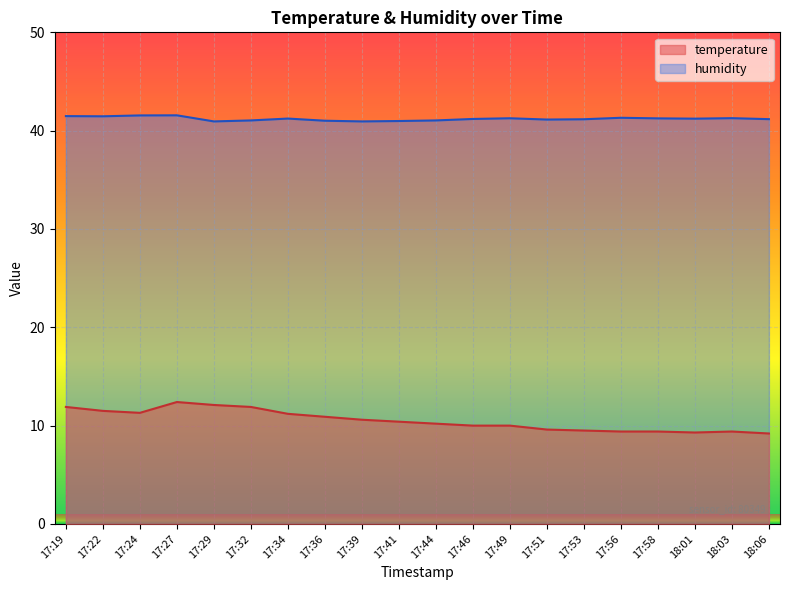

Where is the first local maximum for humidity?

17:27